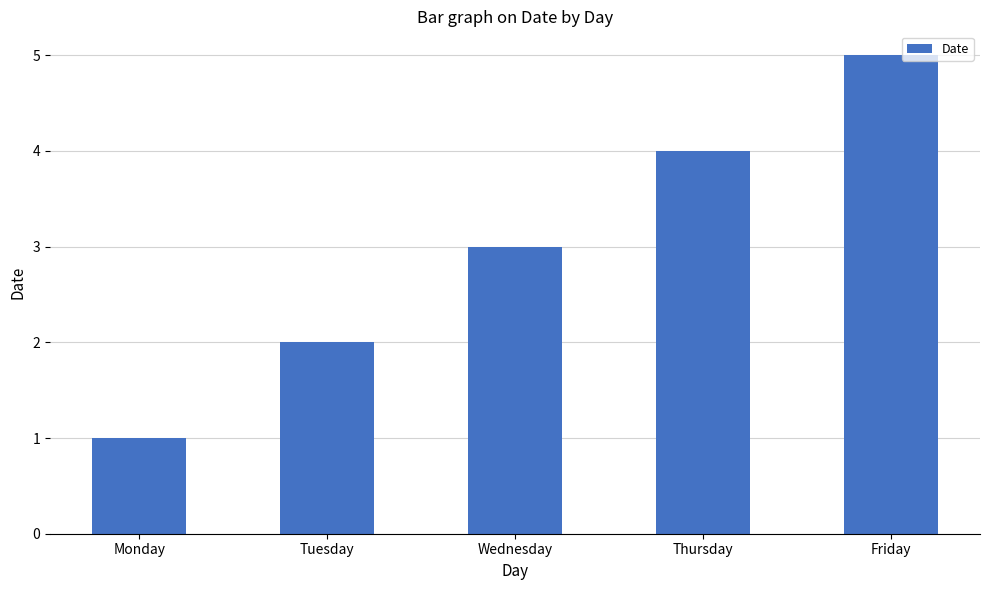

Count the number of data series in this chart.

1